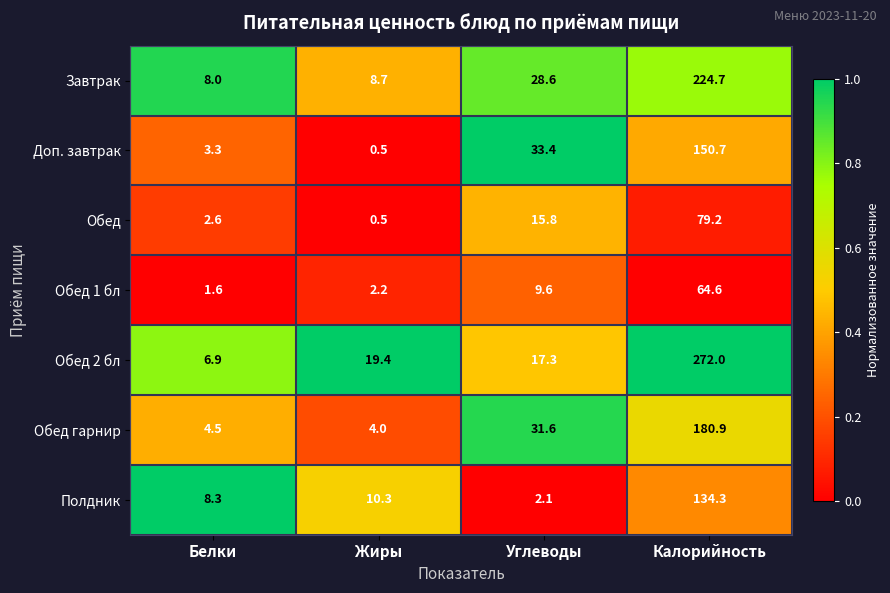

What is the greatest value displayed?

272.0